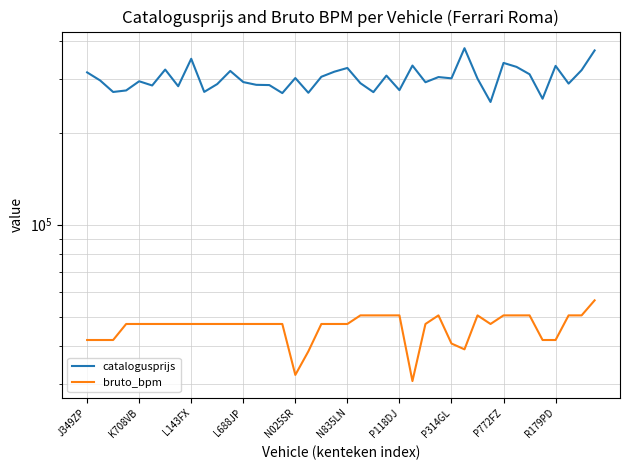

The value of catalogusprijs at 37 is 289484. True or false?

True